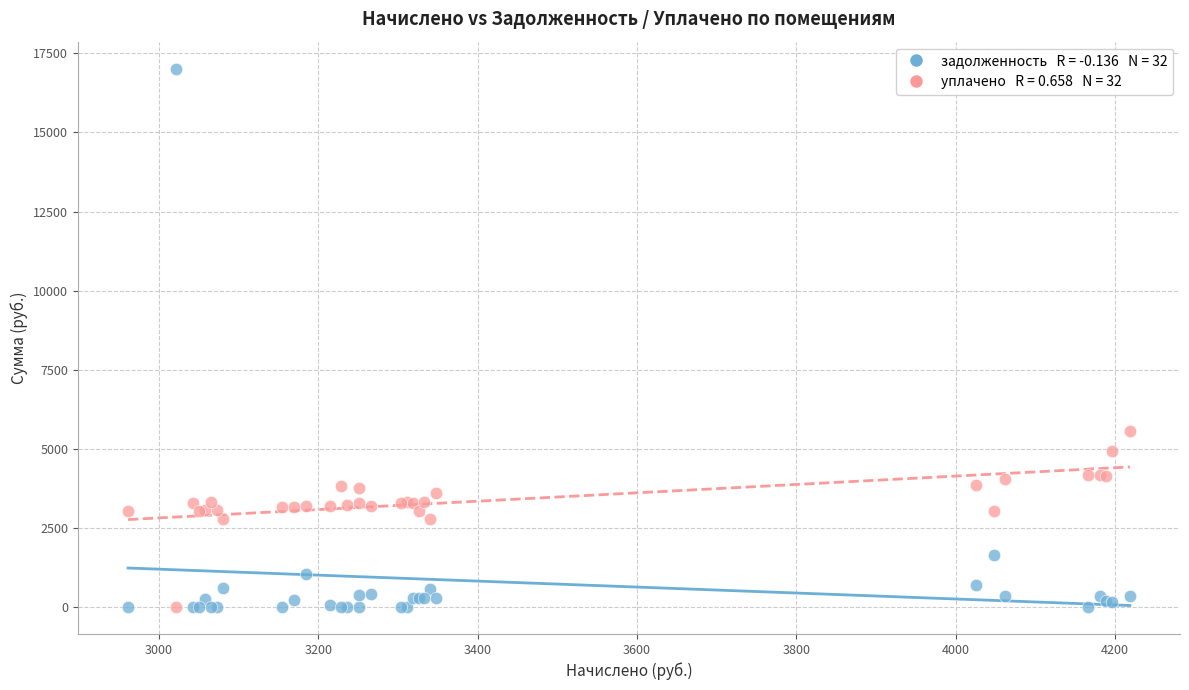

Across all series, what Y value is closest to 8508?

5561.1